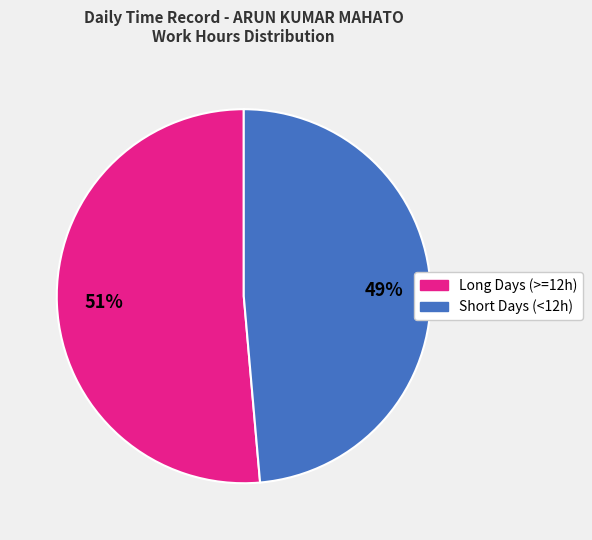

Rank the categories by value from lowest to highest.

Short Days (<12h), Long Days (>=12h)